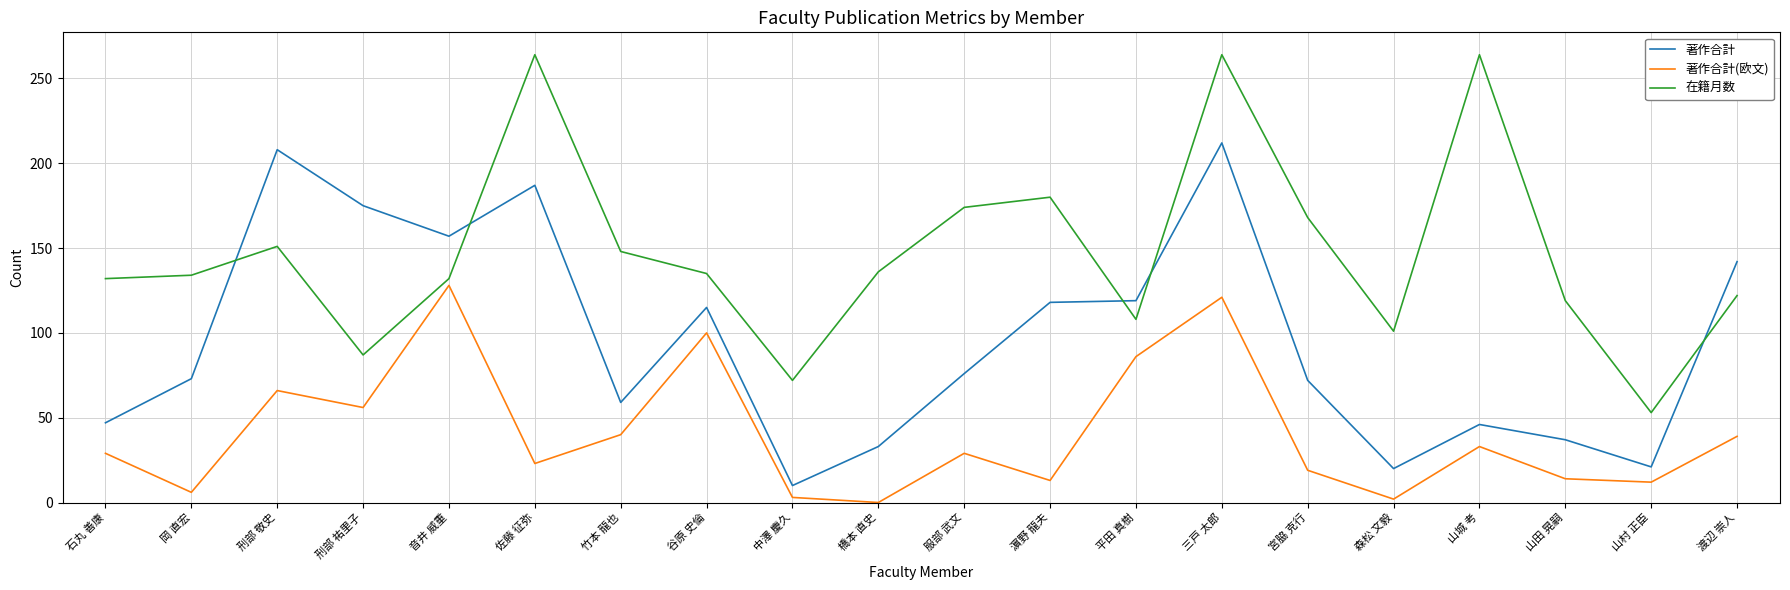

What is the difference between the 著作合計 values at 竹本 龍也 and 平田 真樹?

60